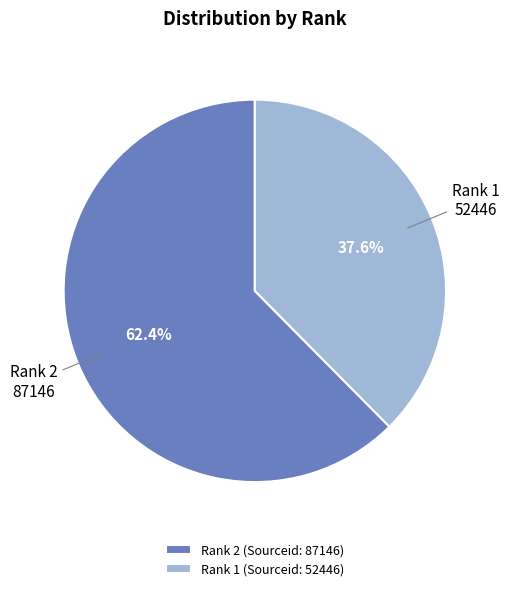

What portion of the pie excludes Rank 2 (Sourceid: 87146)?

37.6%